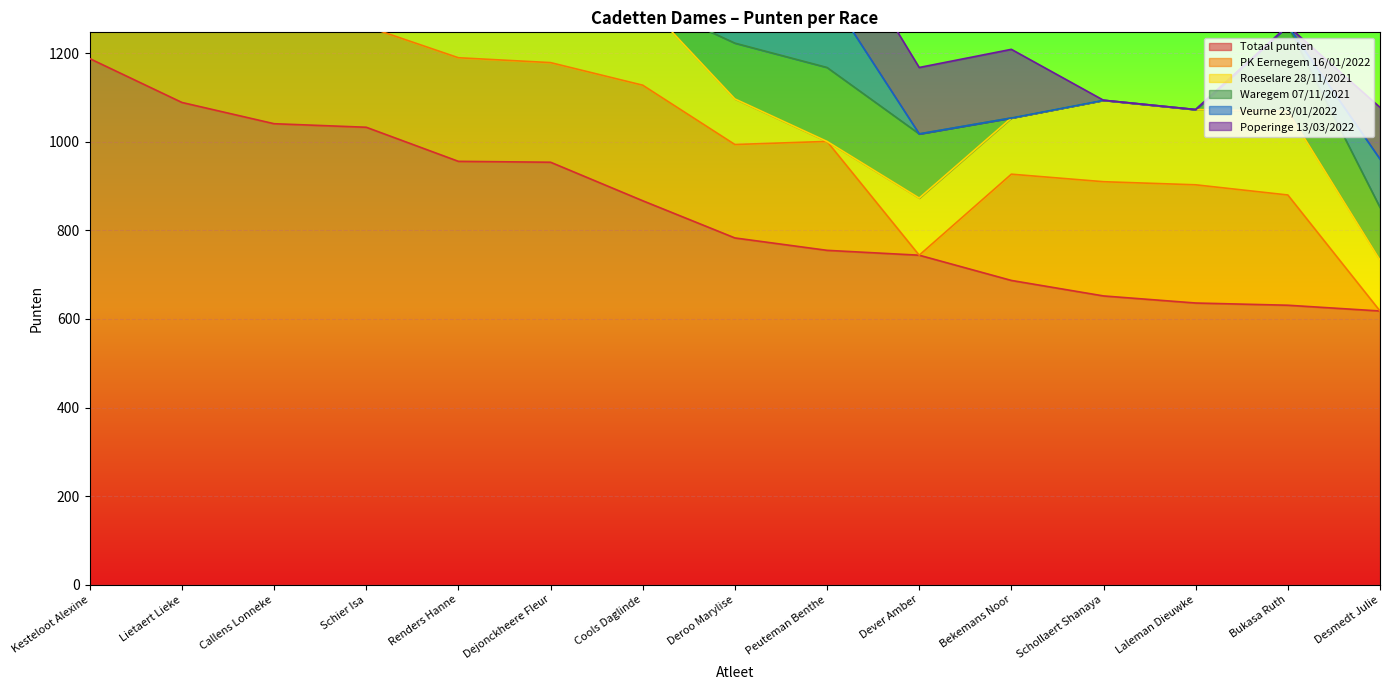

At which label does Roeselare 28/11/2021 first exceed 146?

Kesteloot Alexine